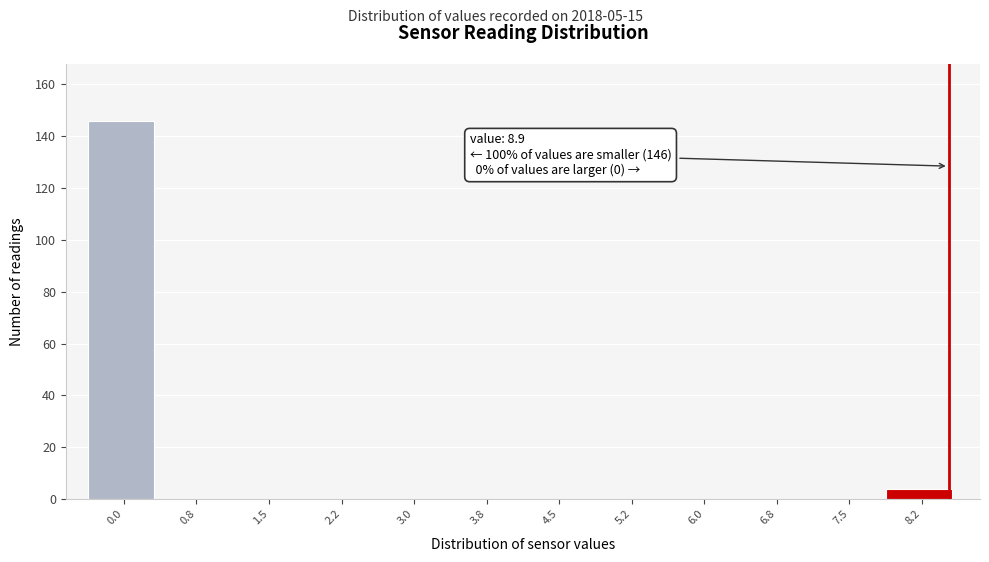

Reading right to left, transcribe all the data shown in this chart.

8.2=4	7.5=0	6.8=0	6.0=0	5.2=0	4.5=0	3.8=0	3.0=0	2.2=0	1.5=0	0.8=0	0.0=146